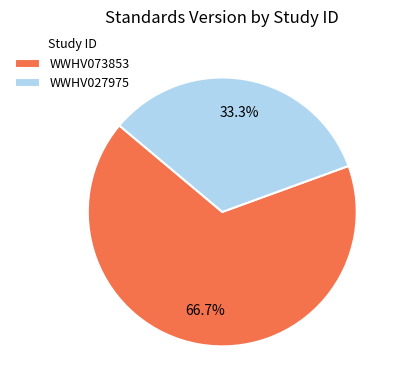

To the nearest percent, what is the average slice percentage?

50%